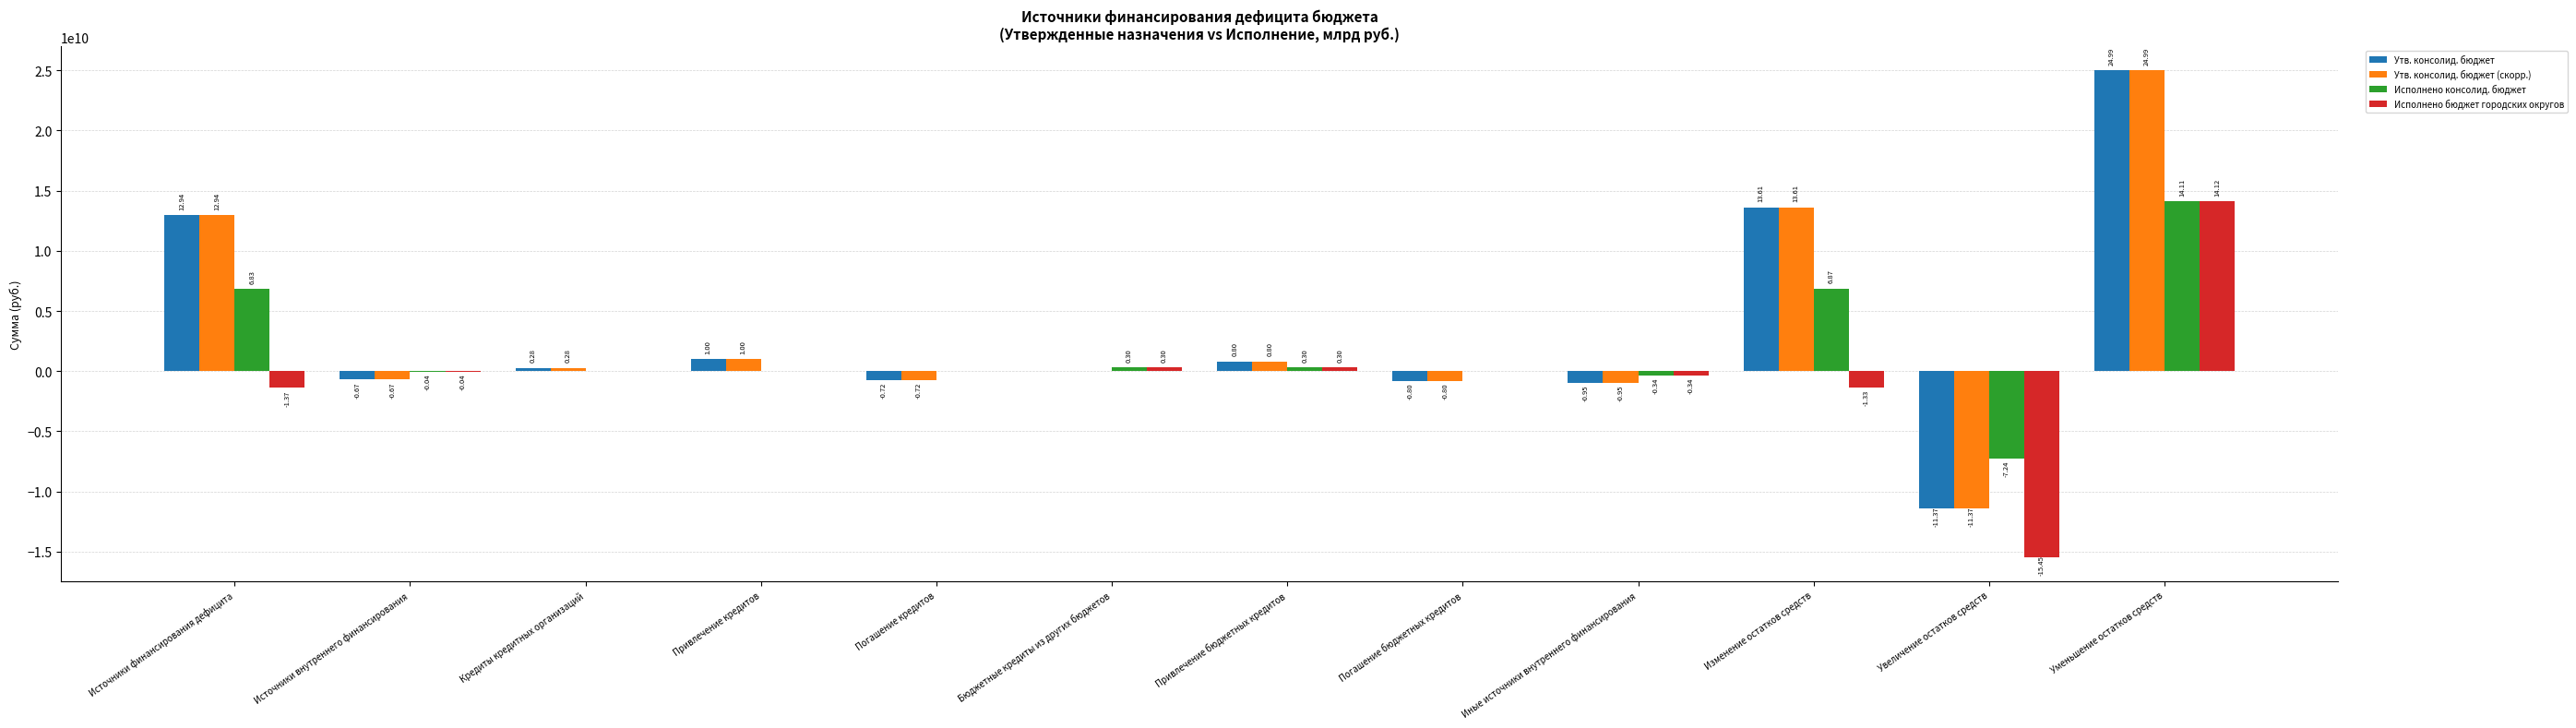

How many groups of bars are there?

12